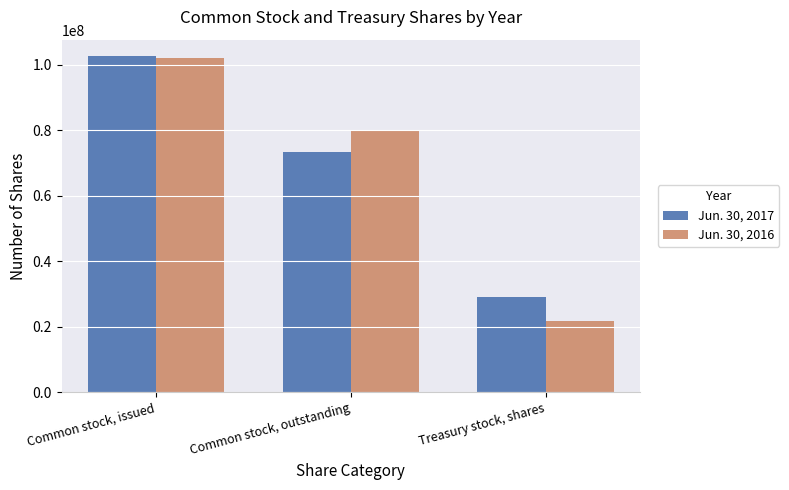

Which series has the widest spread of values?

Jun. 30, 2016